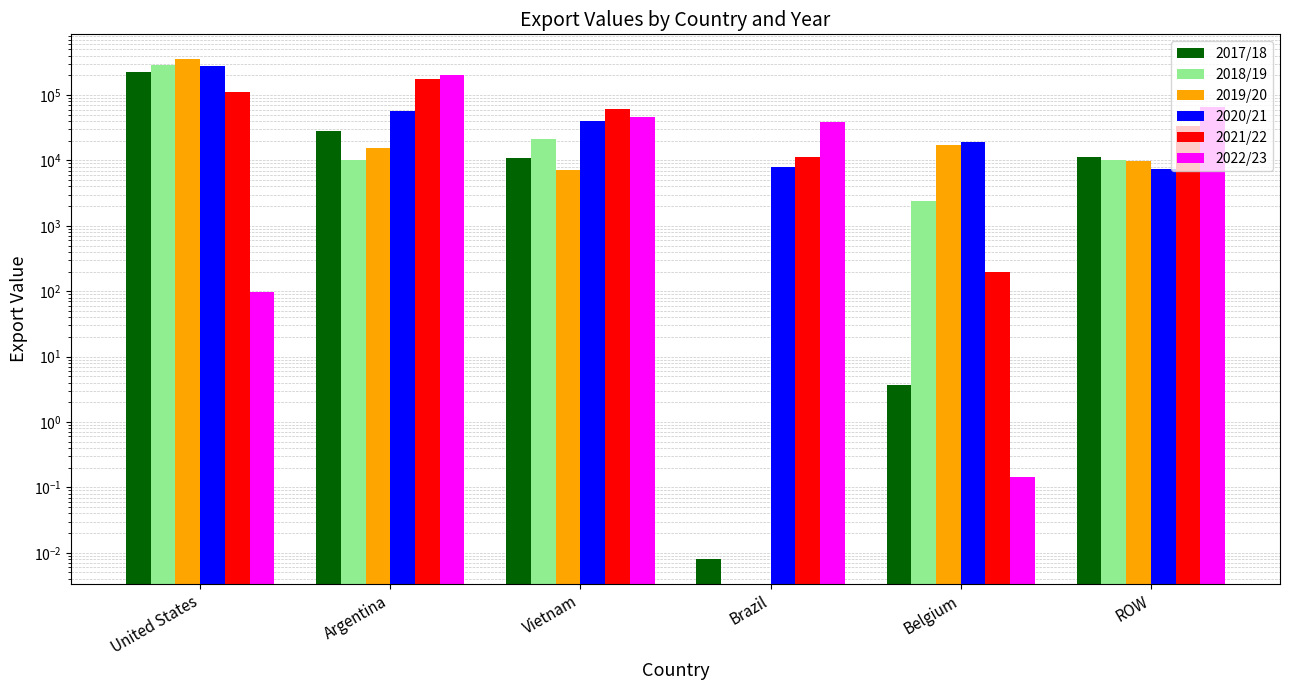

Does the chart contain stacked bars?

No